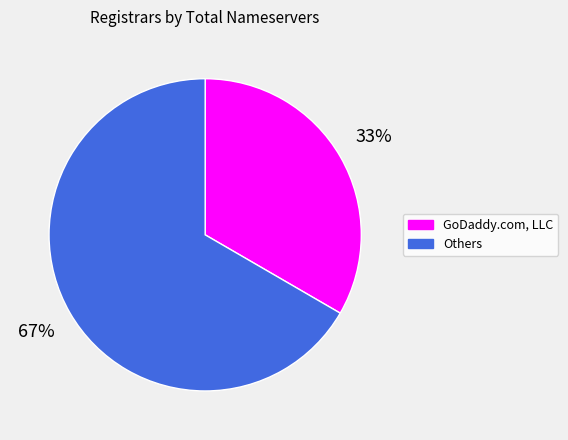

Does any single category account for the majority?

Yes